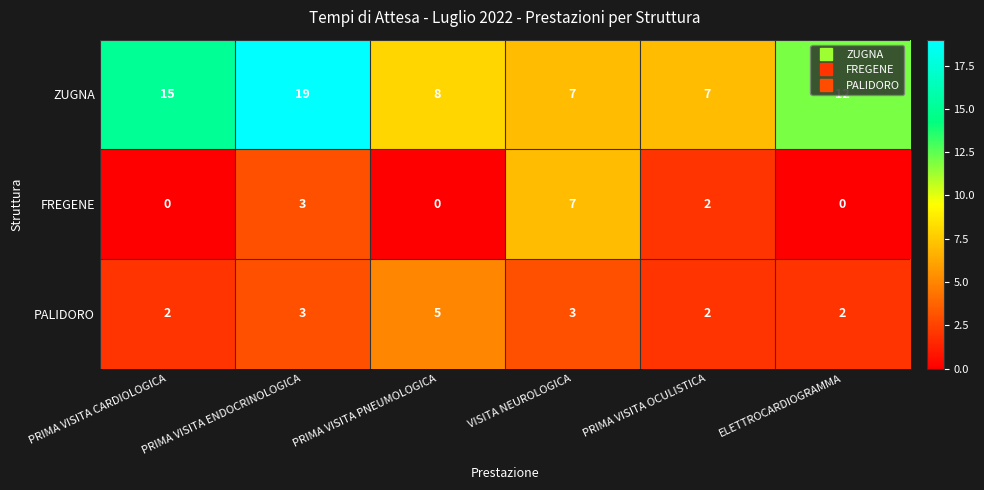

What is the maximum value shown in the chart?

19